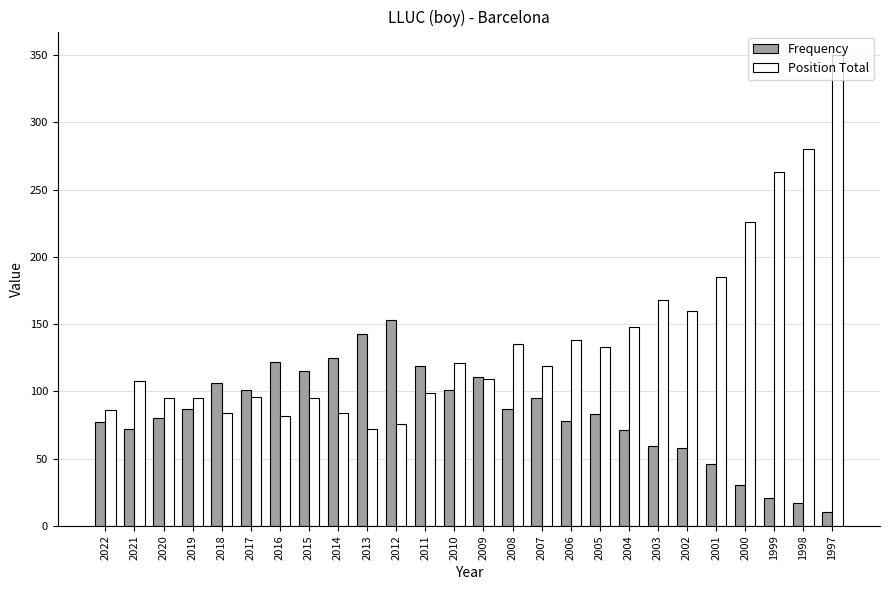

How many data points in Frequency are less than 87?

13